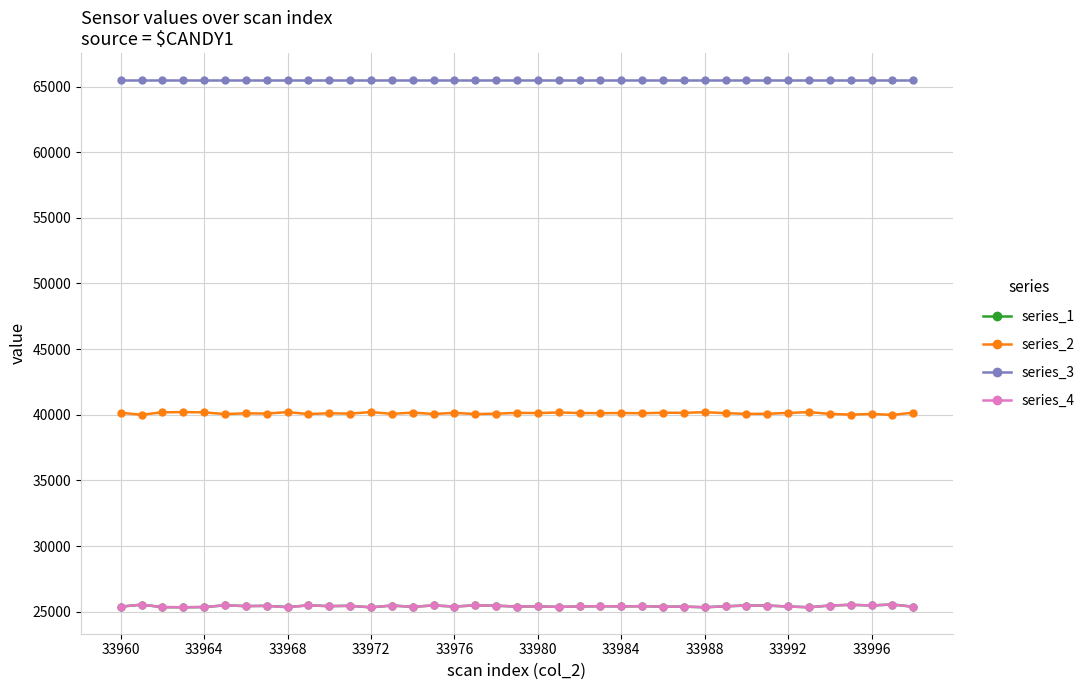

How many series are shown in this chart?

4